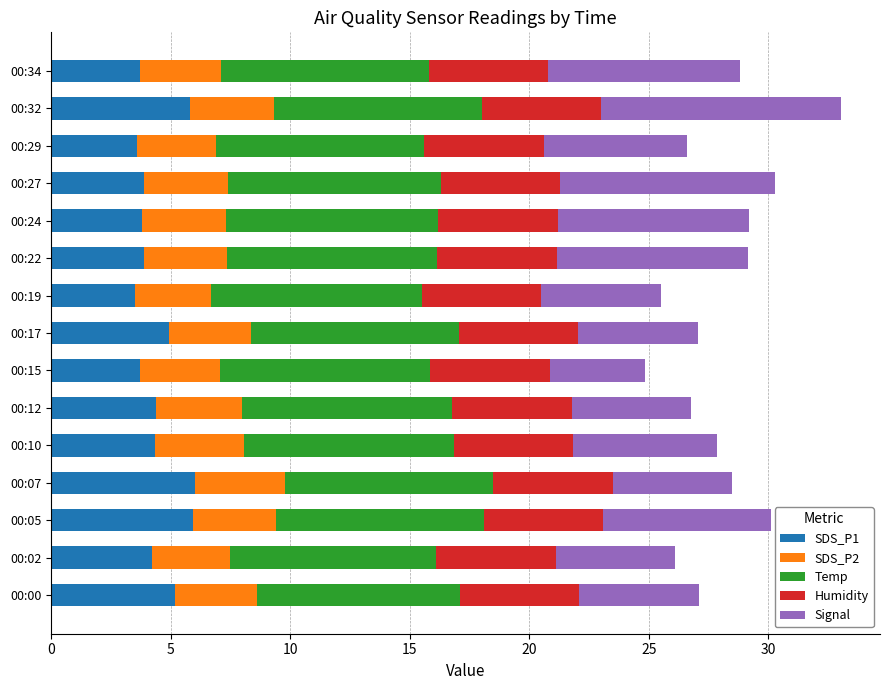

How many categories are shown in the chart?

15